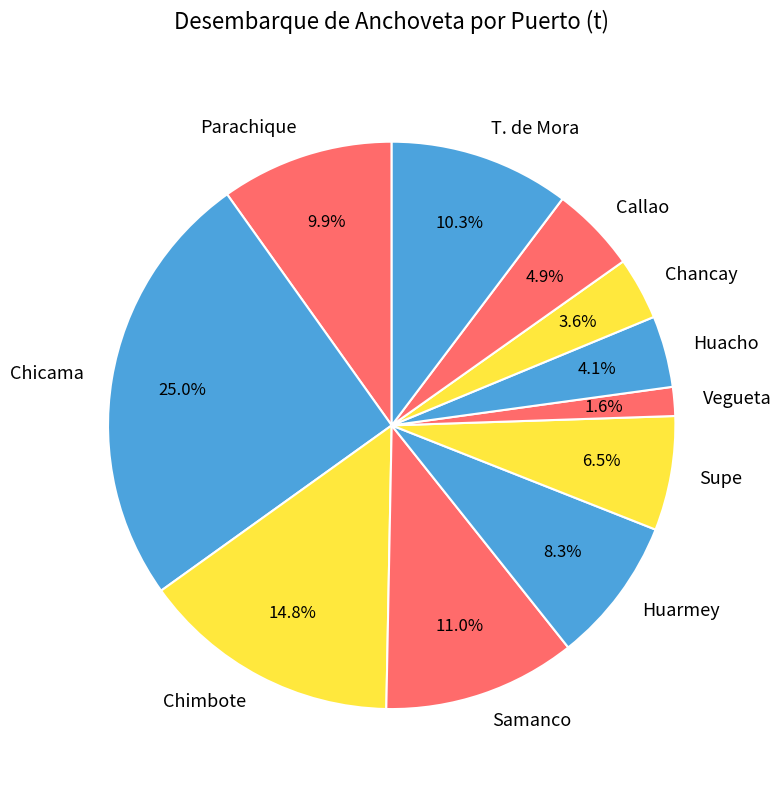

What percentage is the Chicama slice, to the nearest percent?

25%